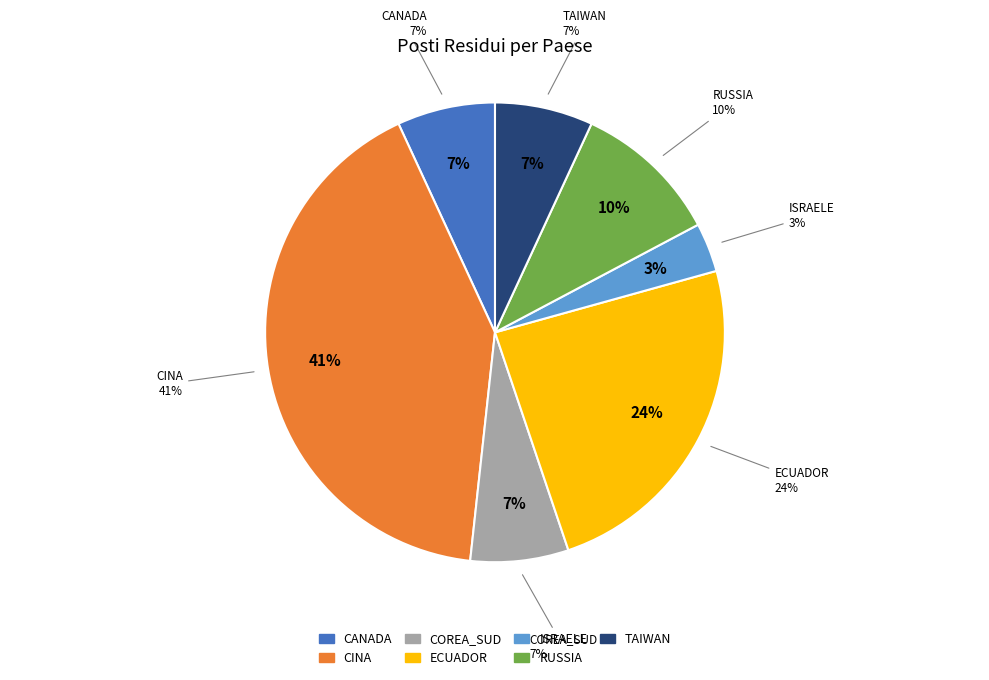

Is there a majority slice in this chart?

No